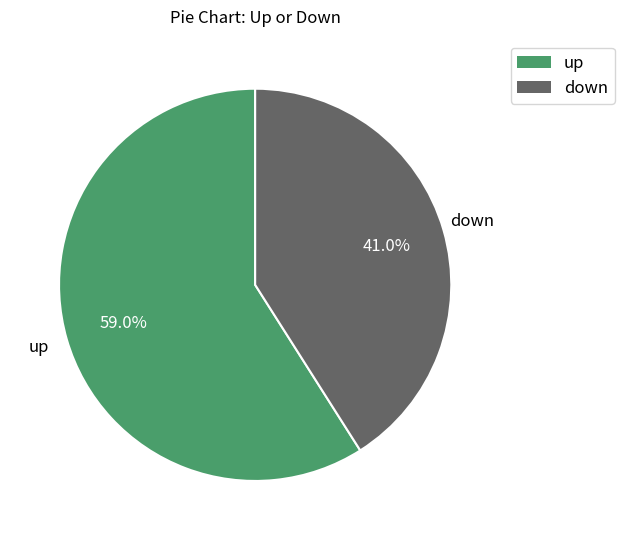

True or false: down accounts for 35% of the total.

False